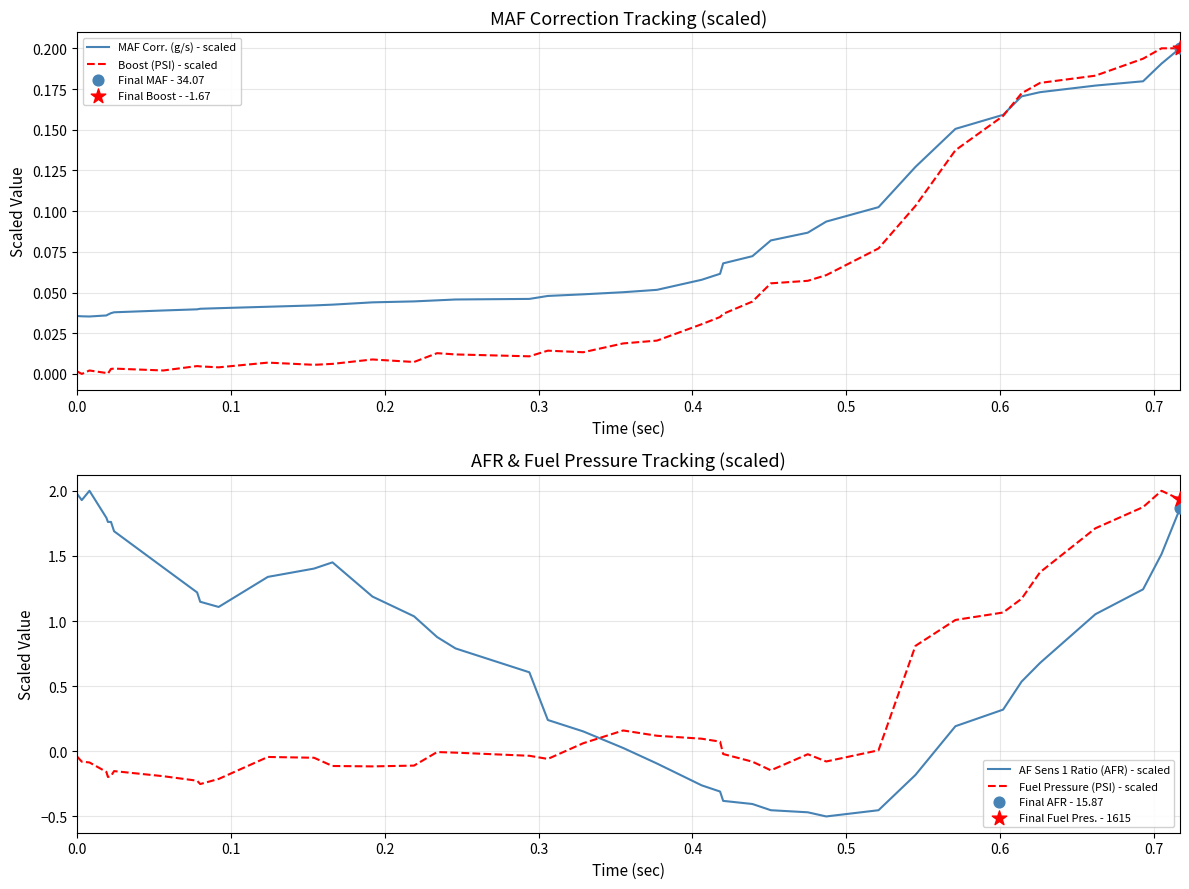

At how many categories does at least one series exceed 0?

40